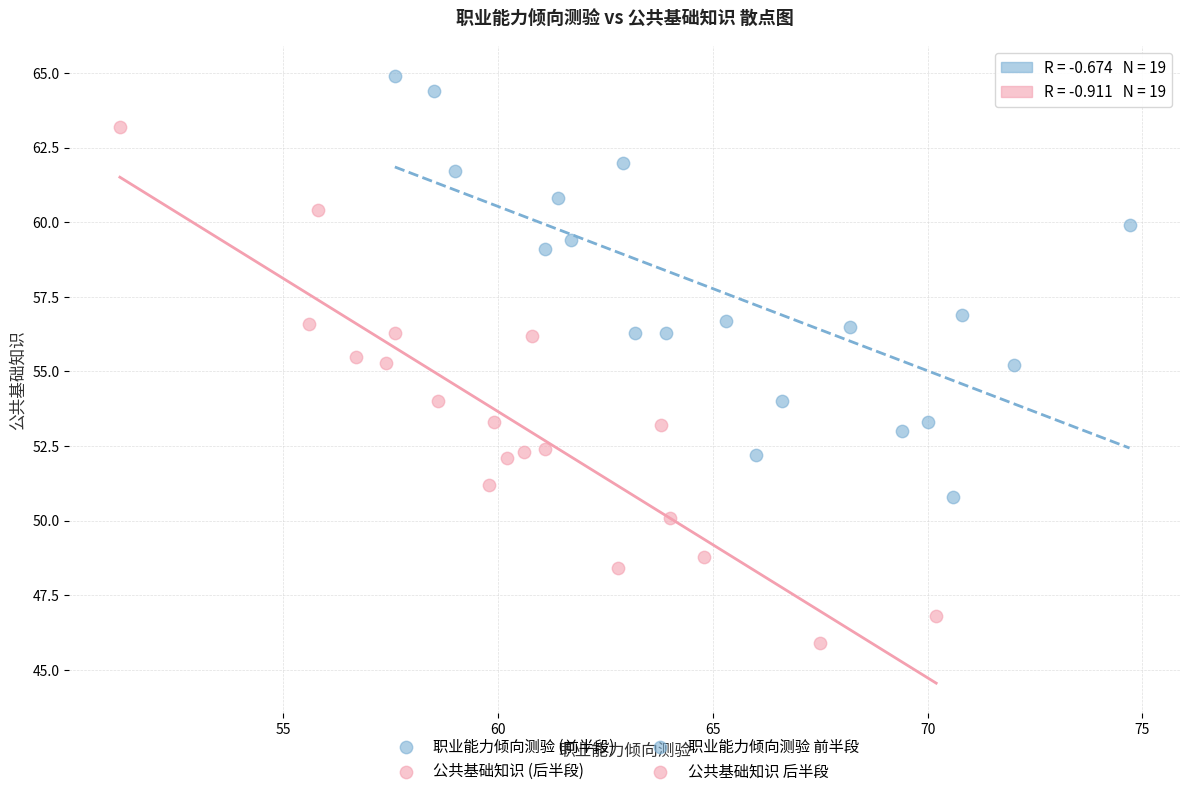

Which series contains the lowest Y value?

公共基础知识 (后半段)